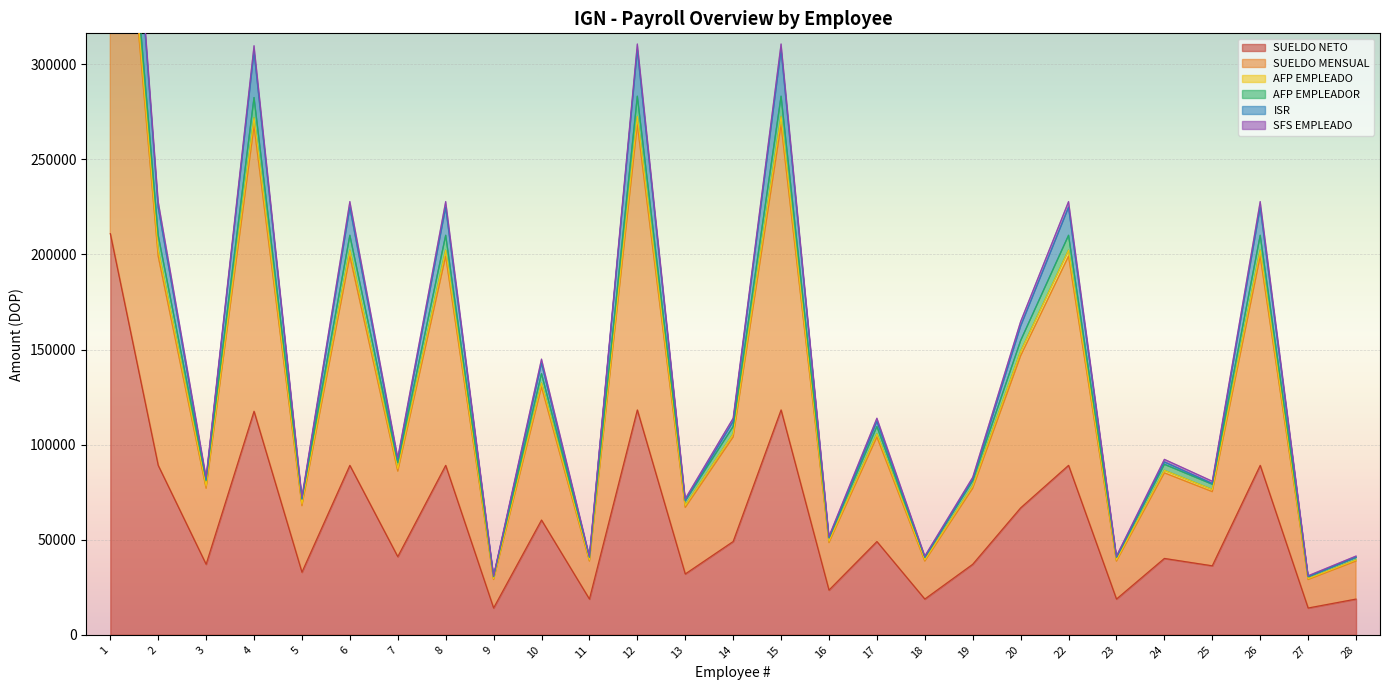

What is the smallest value displayed?

14088.5